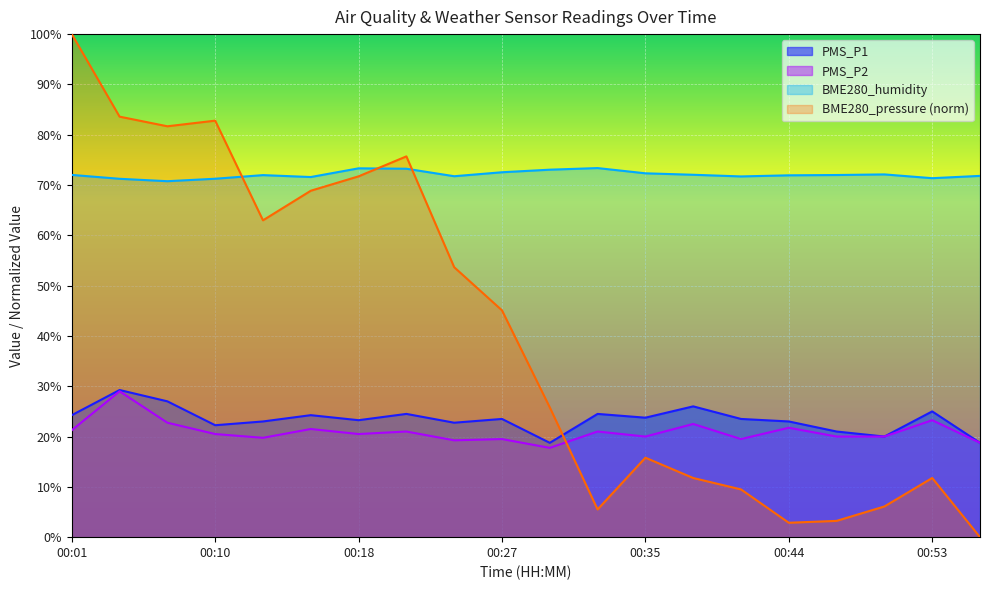

Which label corresponds to the smallest value in the chart?

00:56